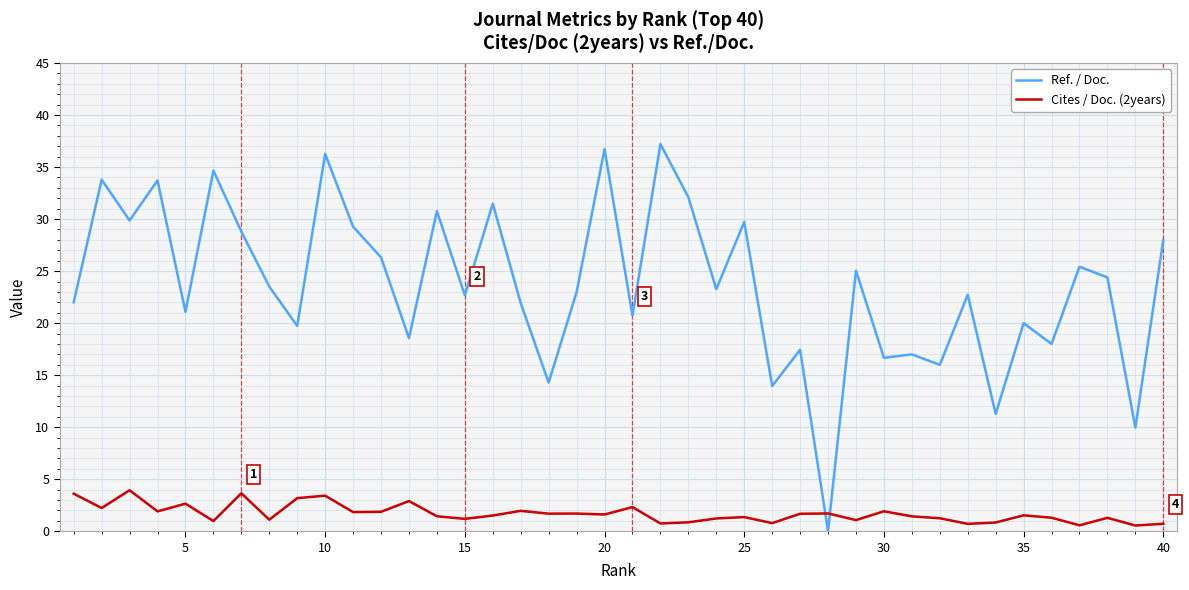

True or false: Cites / Doc. (2years) and Ref. / Doc. intersect in this chart.

True